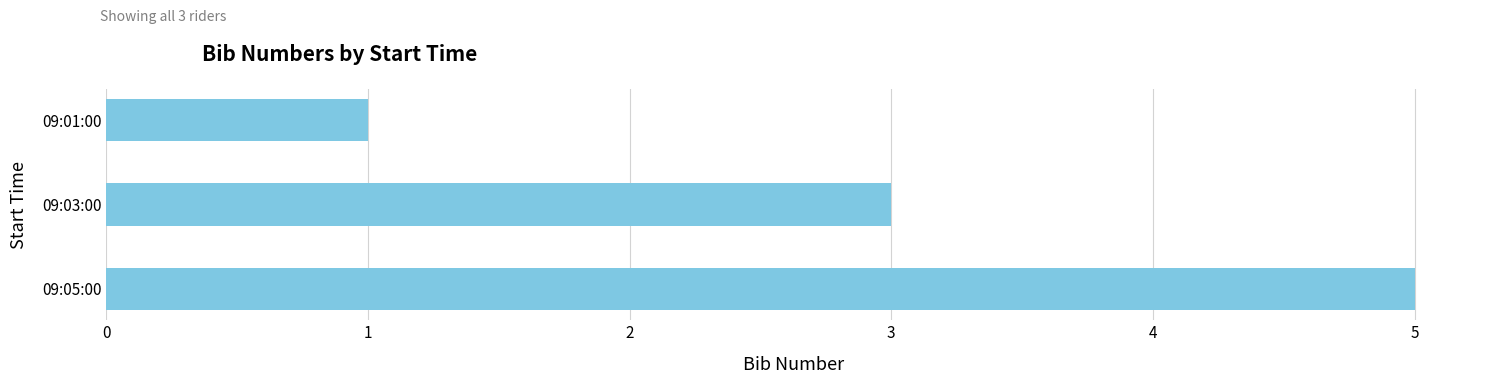

Between 09:05:00 and 09:01:00, which is larger?

09:05:00